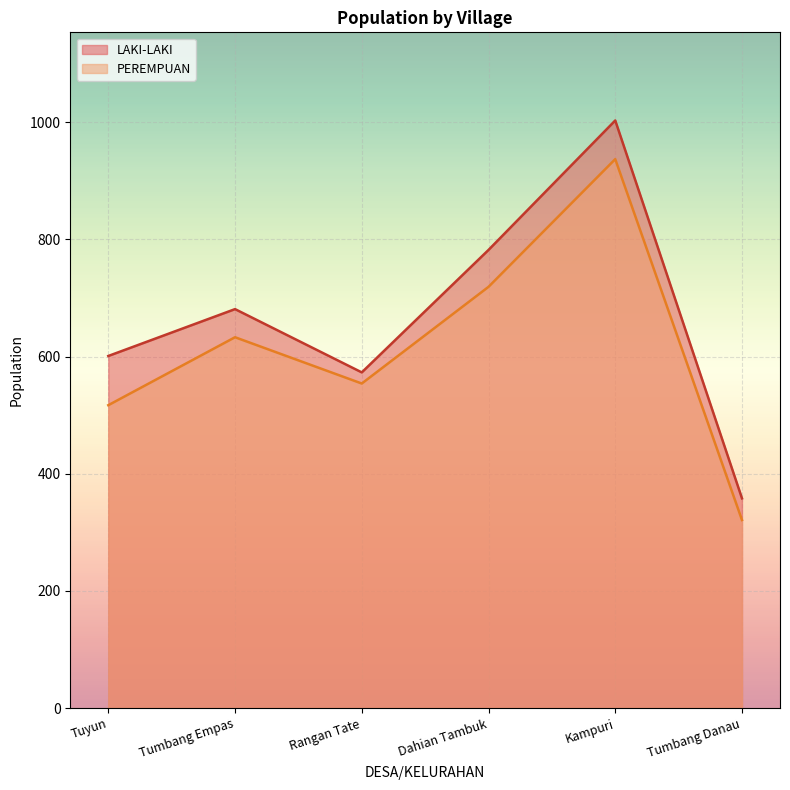

What is the total value across all series at Tumbang Empas?

1314